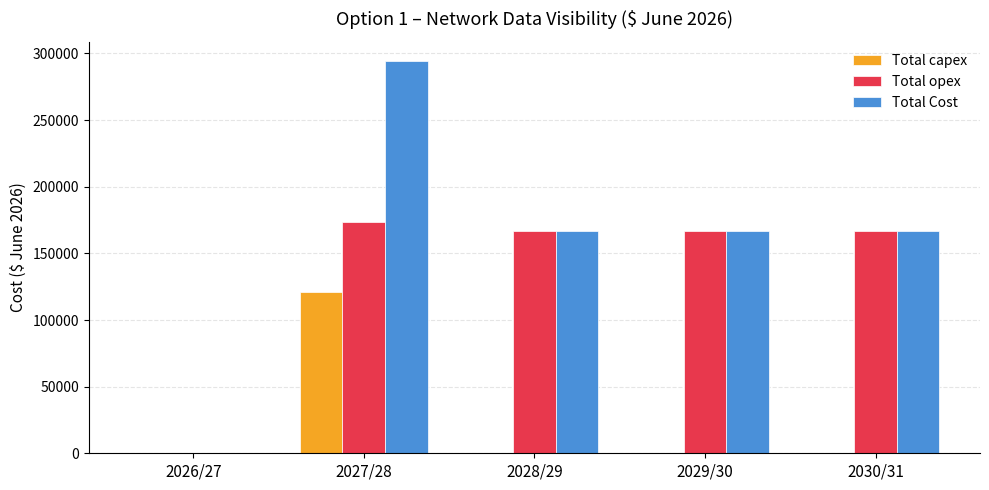

At which category is the sum across all series the highest?

2027/28